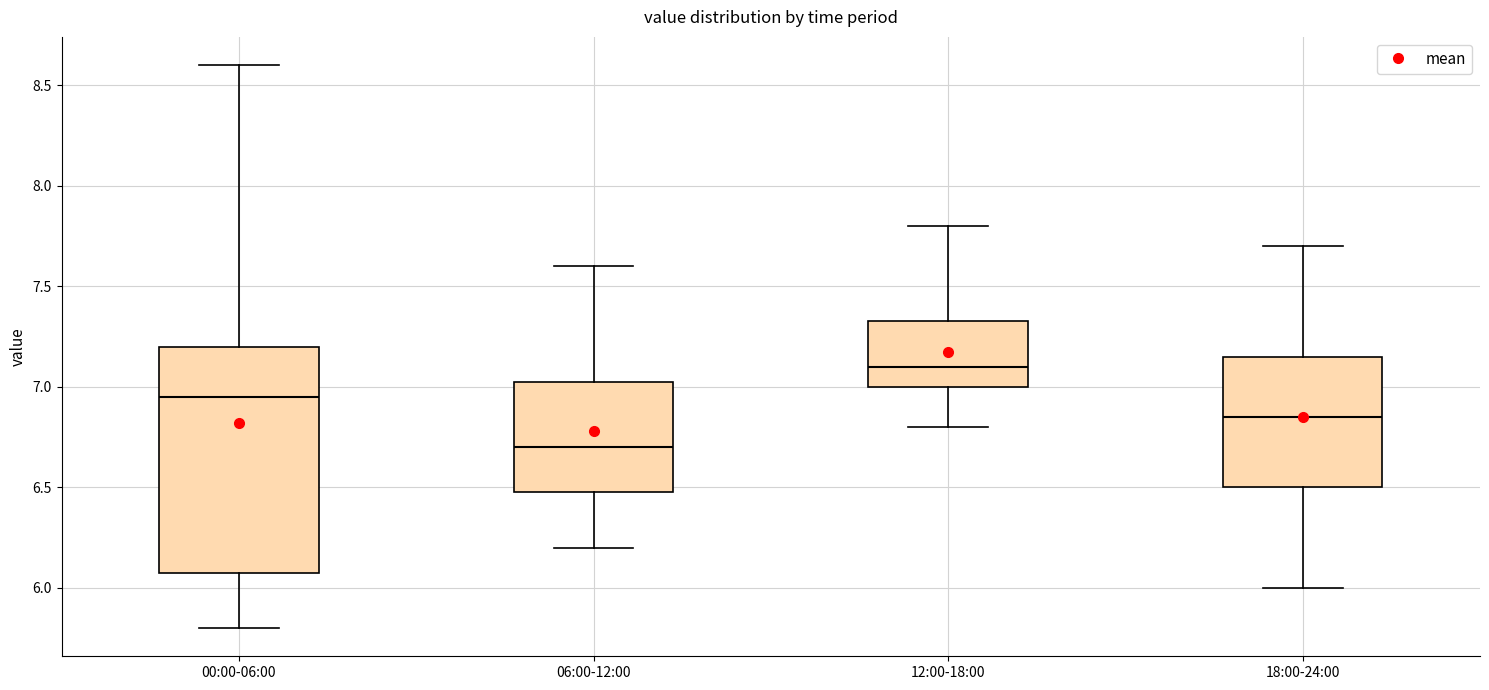

Reading left to right, read every box against the y-axis: the position of its median line, the range the box covers, and the ends of its whiskers. The values are not printed on the chart, so give them approximately, as read against the axis.

00:00-06:00: median 6.95, box 6.10 to 7.20, whiskers 5.80 to 8.60
06:00-12:00: median 6.70, box 6.50 to 7.05, whiskers 6.20 to 7.60
12:00-18:00: median 7.10, box 7.00 to 7.35, whiskers 6.80 to 7.80
18:00-24:00: median 6.85, box 6.50 to 7.15, whiskers 6.00 to 7.70